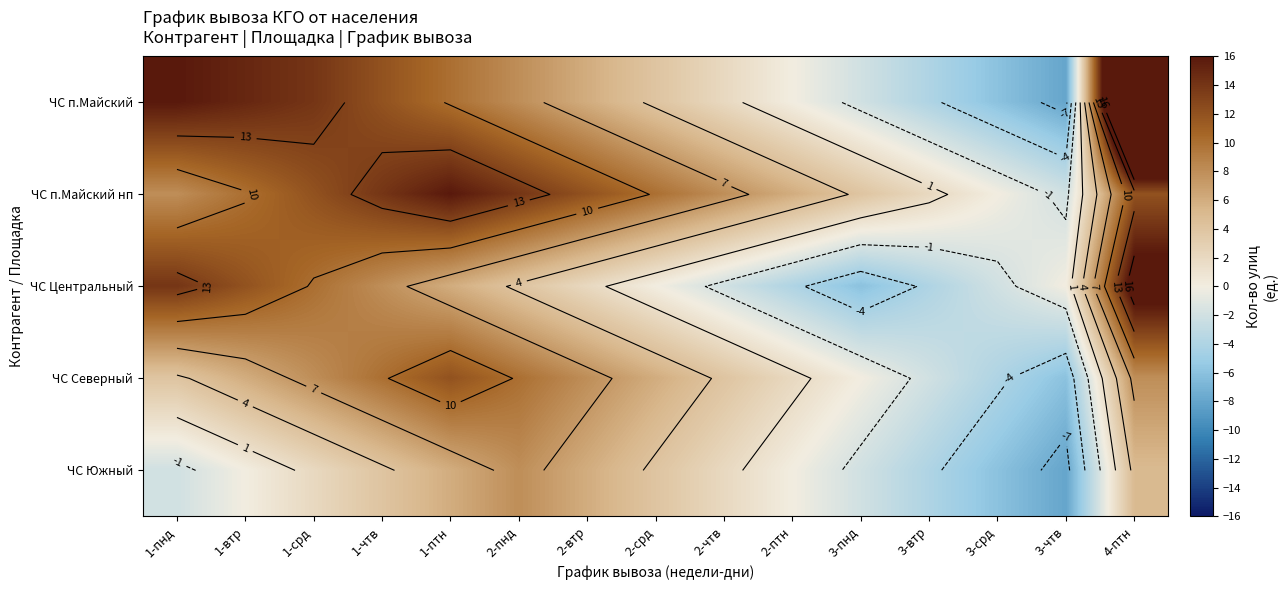

Is the value of ЧС Южный at 3-чтв greater than the value of ЧС Центральный at 3-пнд?

No